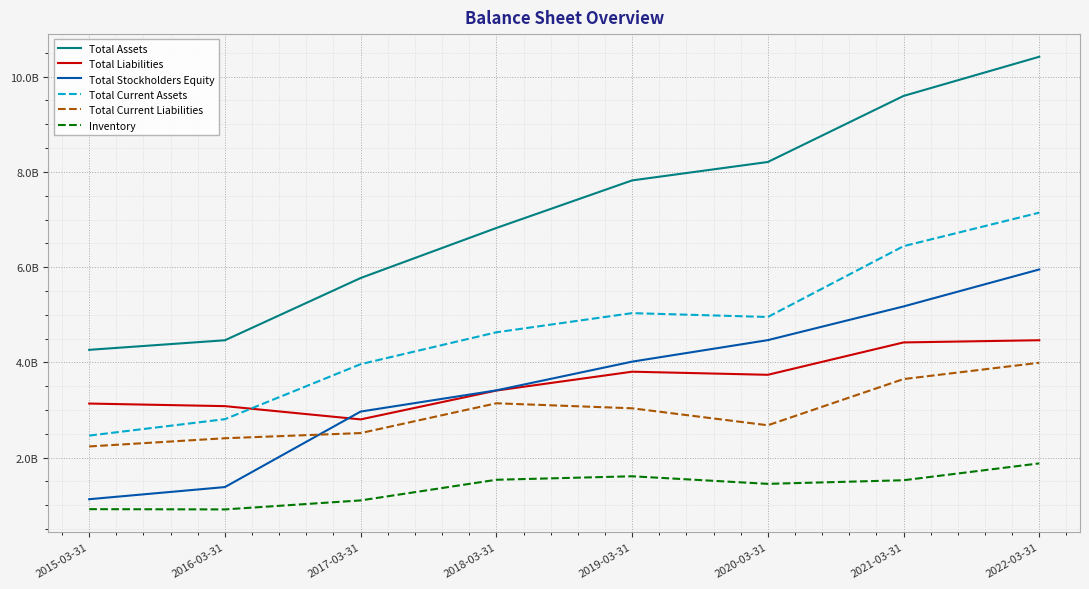

Which series has the widest spread of values?

Total Assets